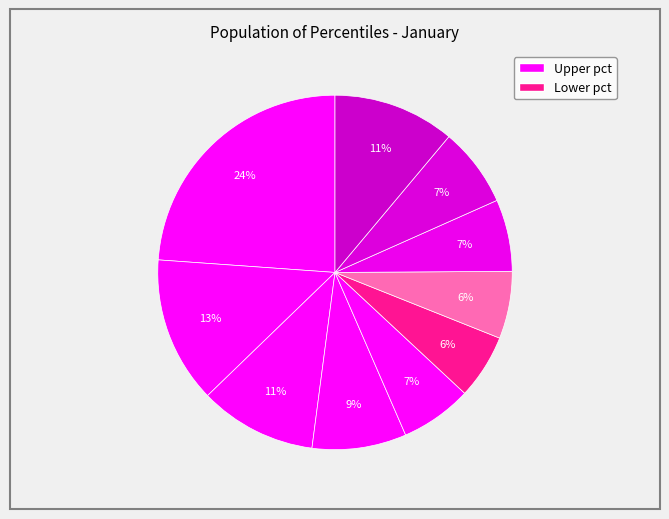

How many slices are in this pie chart?

10